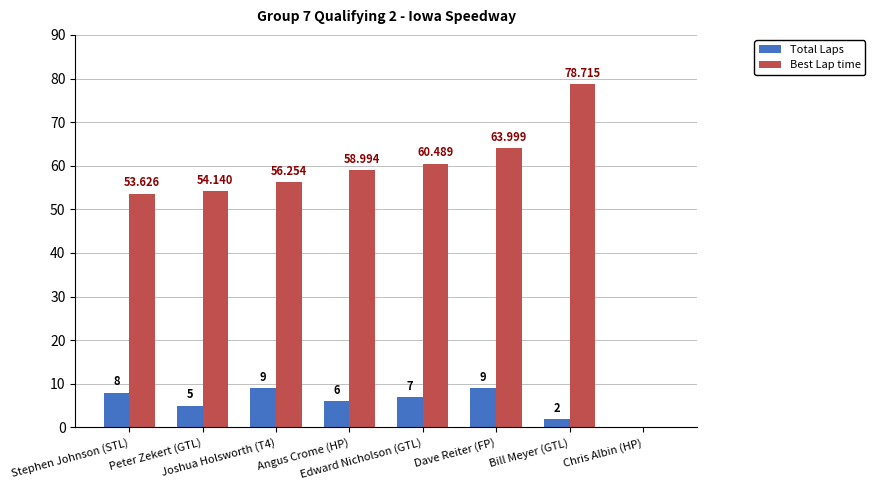

Which series has the largest total across all categories?

Best Lap time